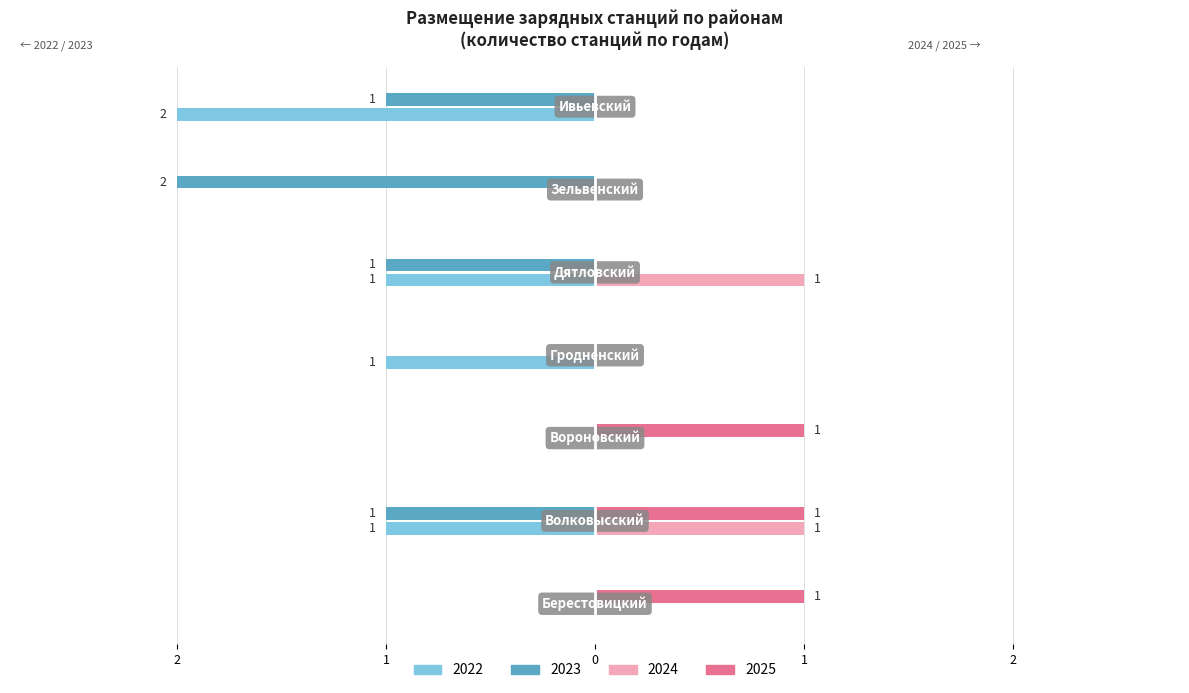

Is it true that 2024 equals 0 at Гродненский?

True